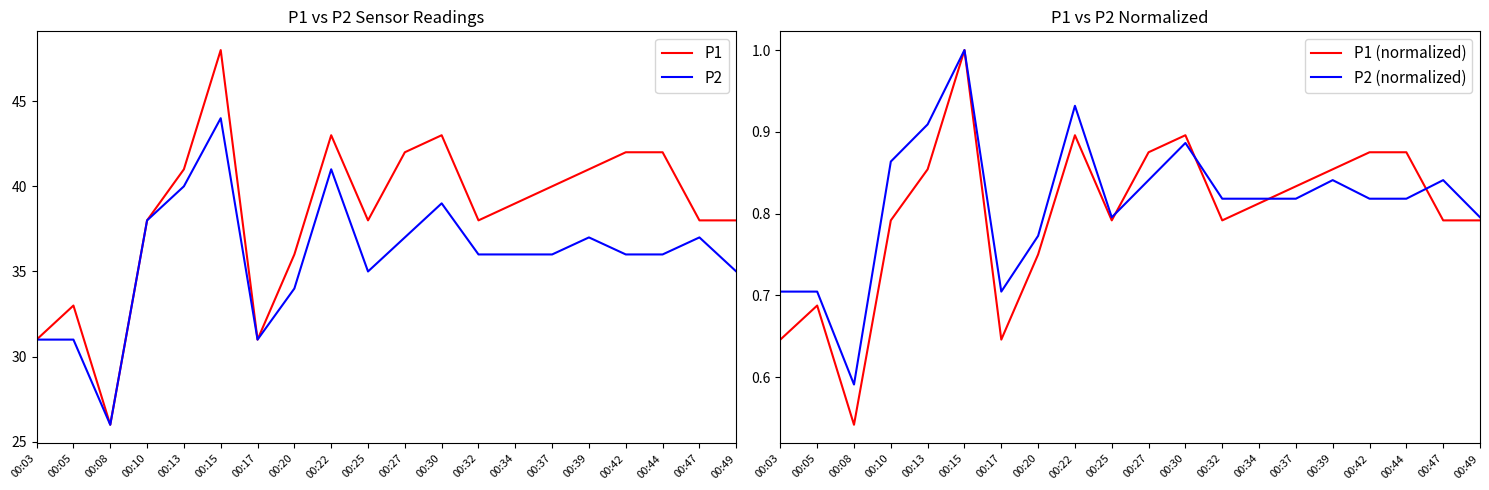

Read the P1 value at 00:13.

41